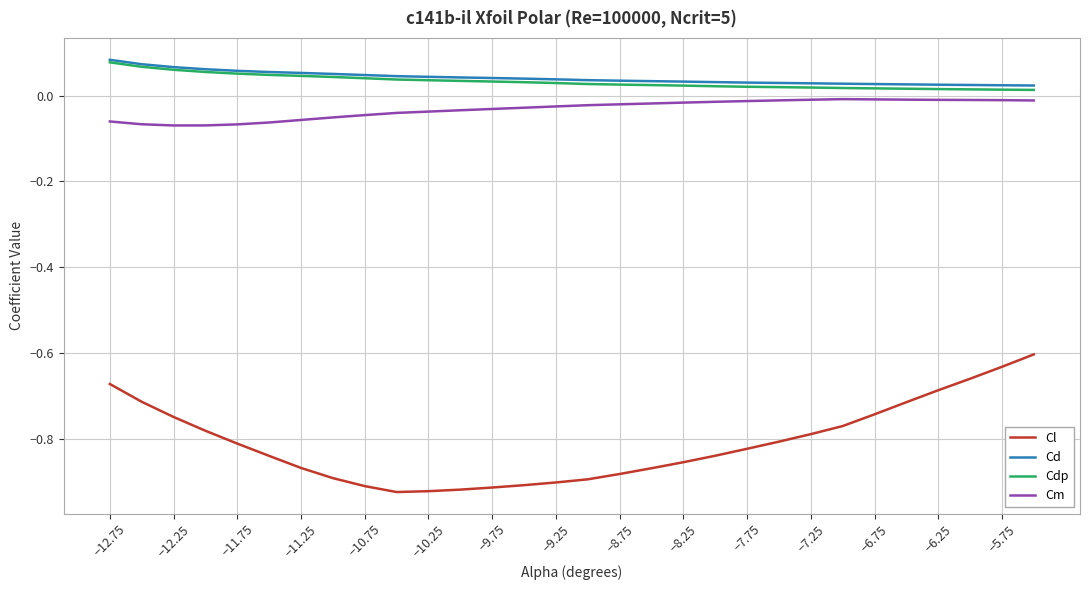

Which series has the largest range (max minus min)?

Cl